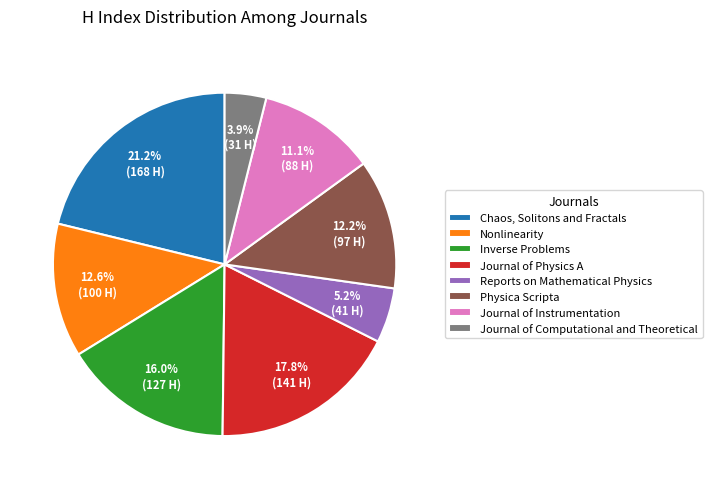

How many slices are in this pie chart?

8